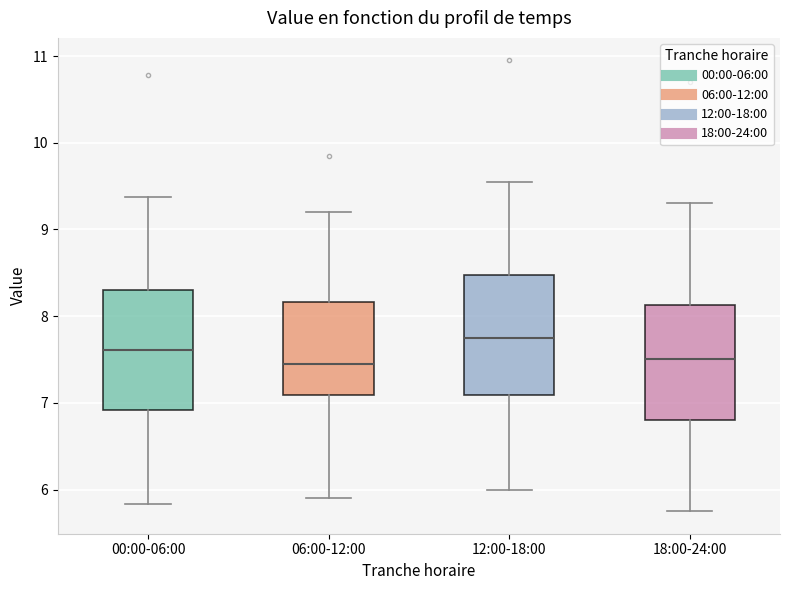

Reading left to right, read every box against the y-axis: the position of its median line, the range the box covers, and the ends of its whiskers. The values are not printed on the chart, so give them approximately, as read against the axis.

00:00-06:00: median 7.6, box 6.9 to 8.3, whiskers 5.8 to 9.4
06:00-12:00: median 7.5, box 7.1 to 8.2, whiskers 5.9 to 9.2
12:00-18:00: median 7.8, box 7.1 to 8.5, whiskers 6.0 to 9.6
18:00-24:00: median 7.5, box 6.8 to 8.1, whiskers 5.8 to 9.3